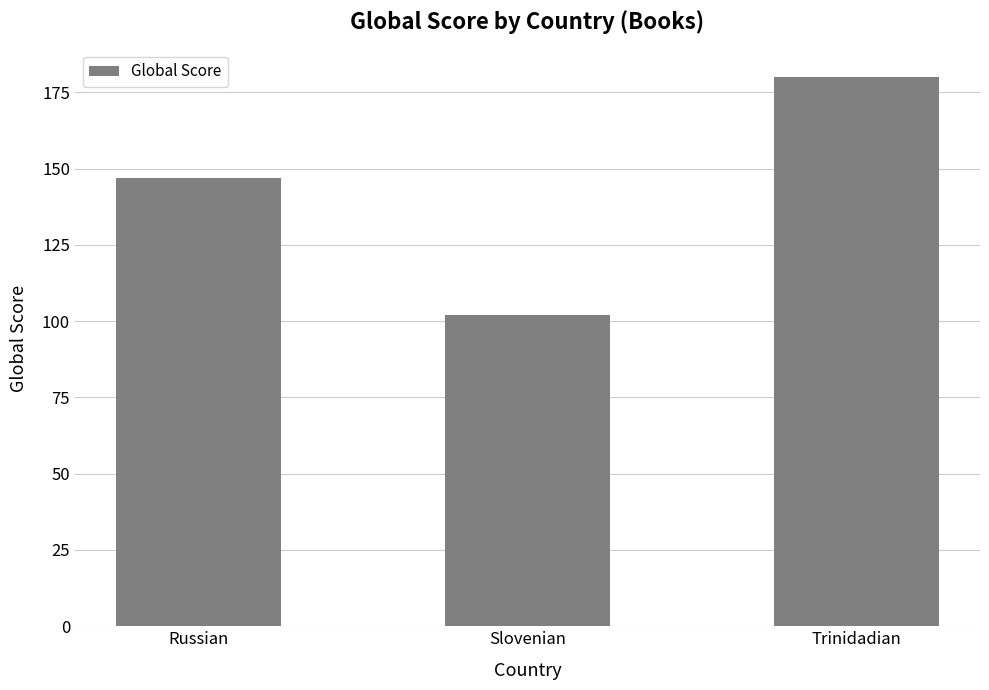

What is the smallest value displayed?

102